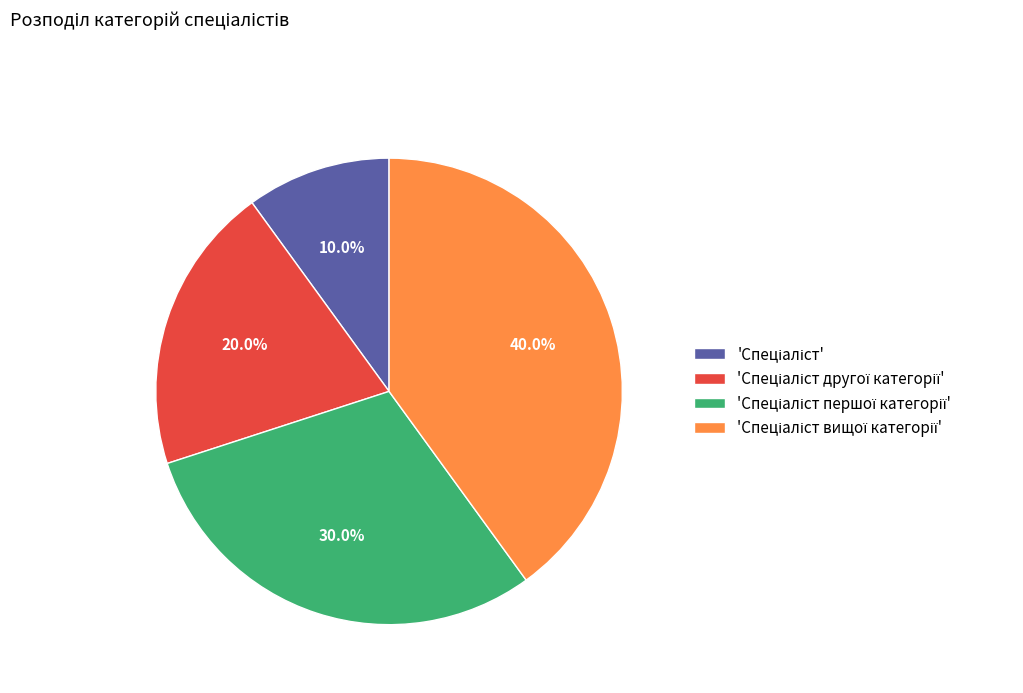

Does any single category account for the majority?

No